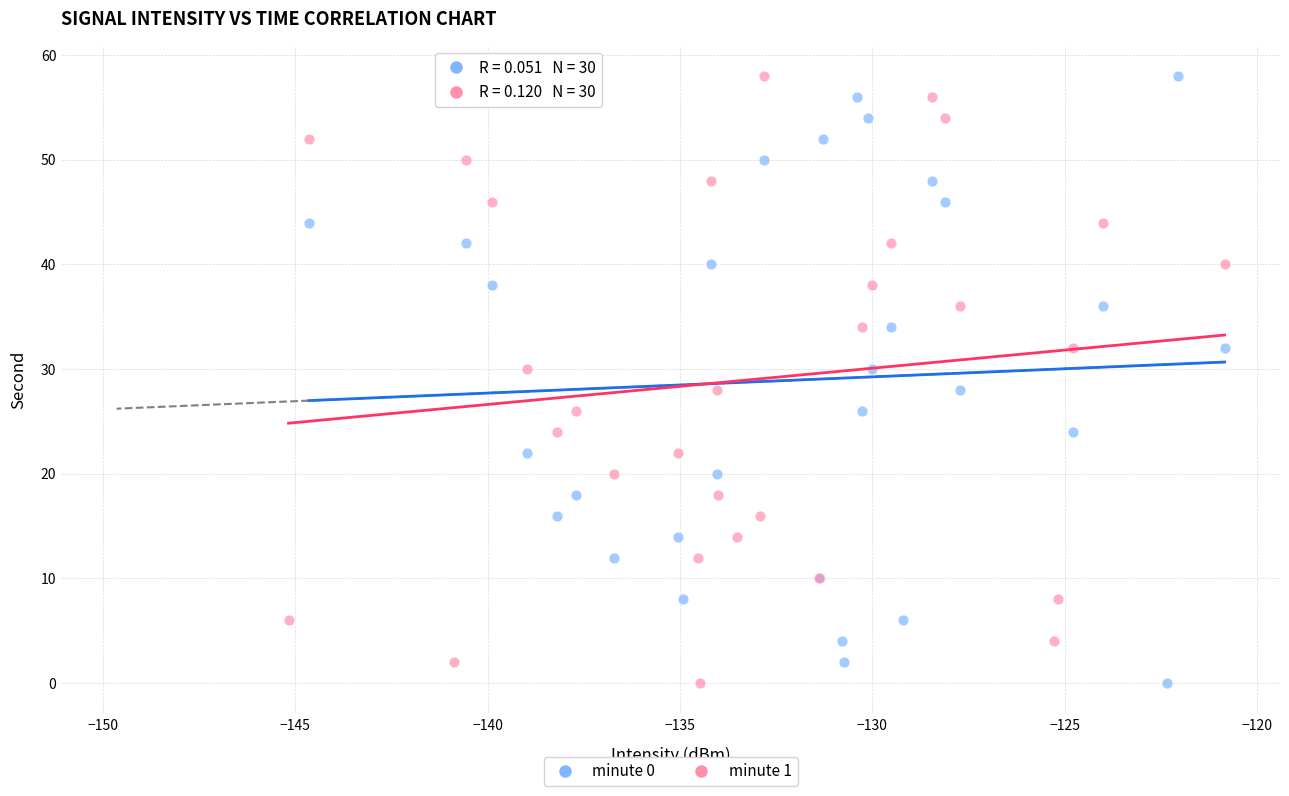

What are all the series names shown in the legend?

minute 0, minute 1